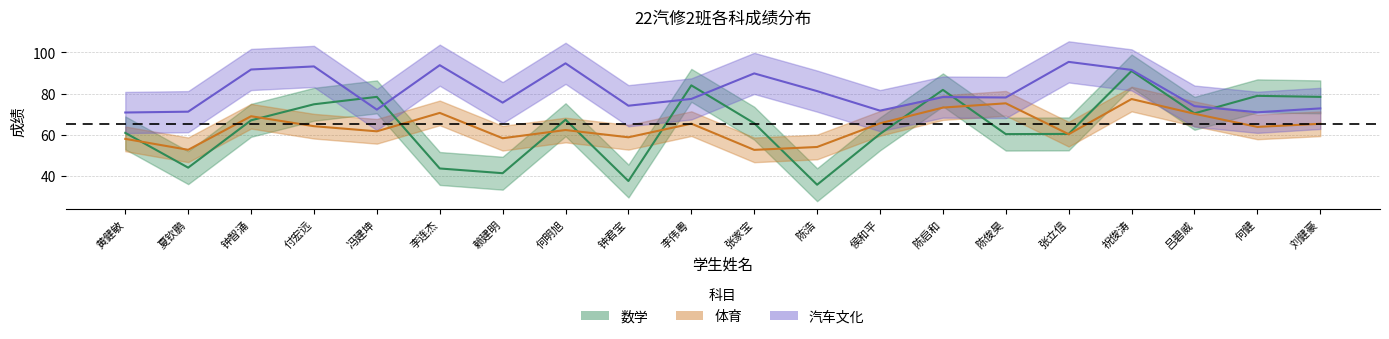

True or false: 汽车文化 and 体育 cross at least once.

False